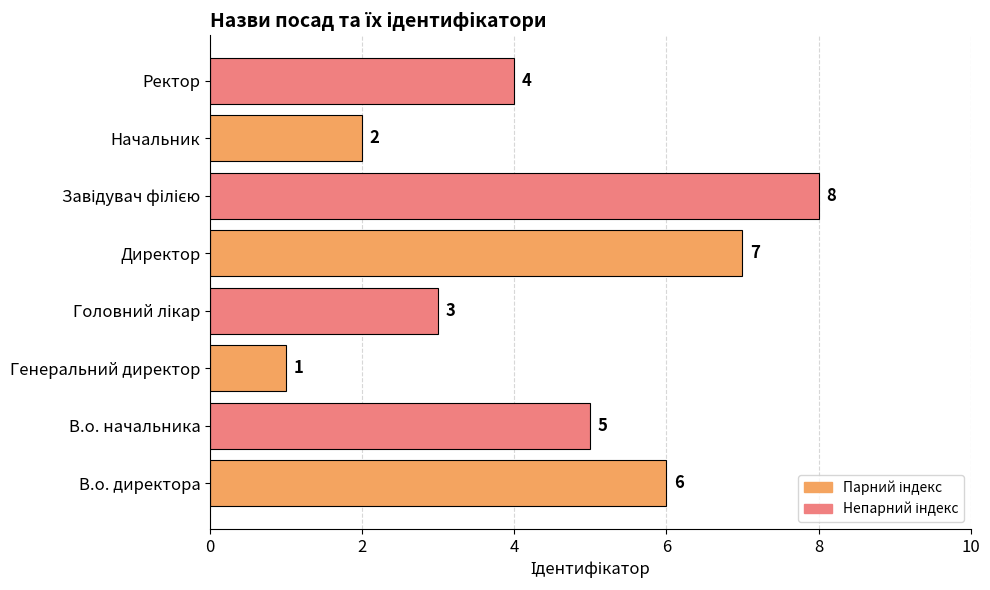

What is the difference between the maximum and minimum values?

7